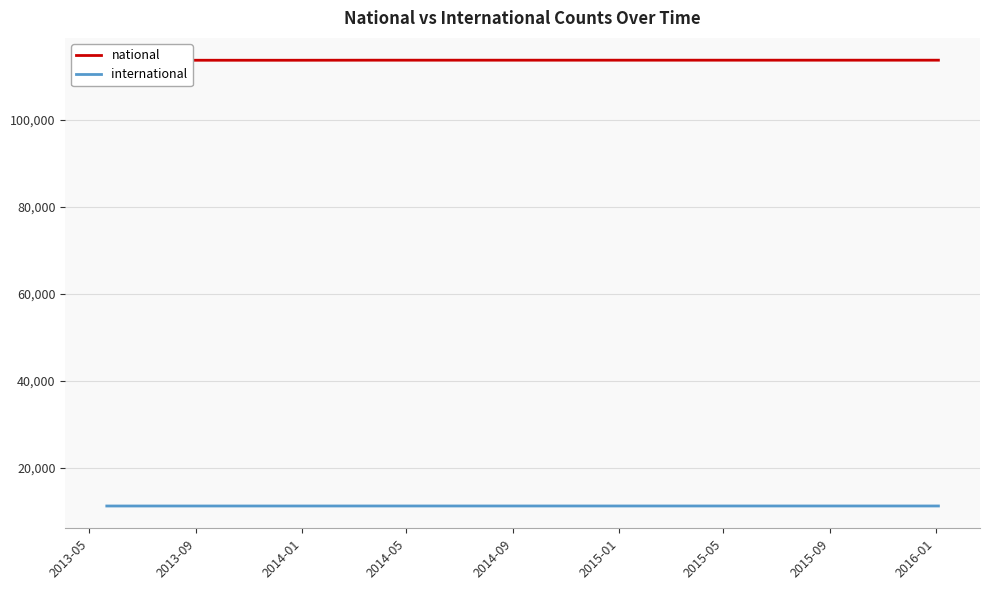

Which series changed the most between 2015-05 and 2016-01?

national